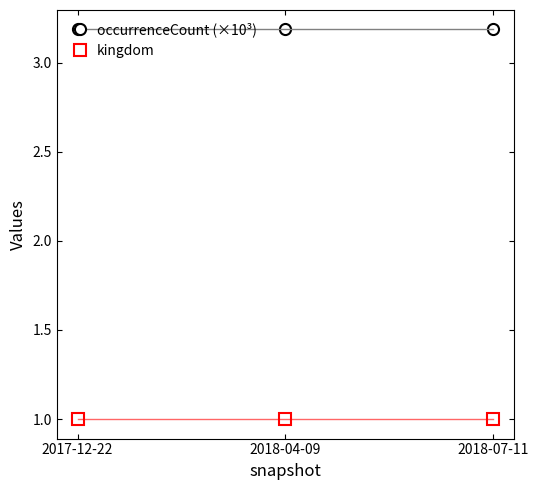

What are all the series names shown in the legend?

occurrenceCount (×10³), kingdom